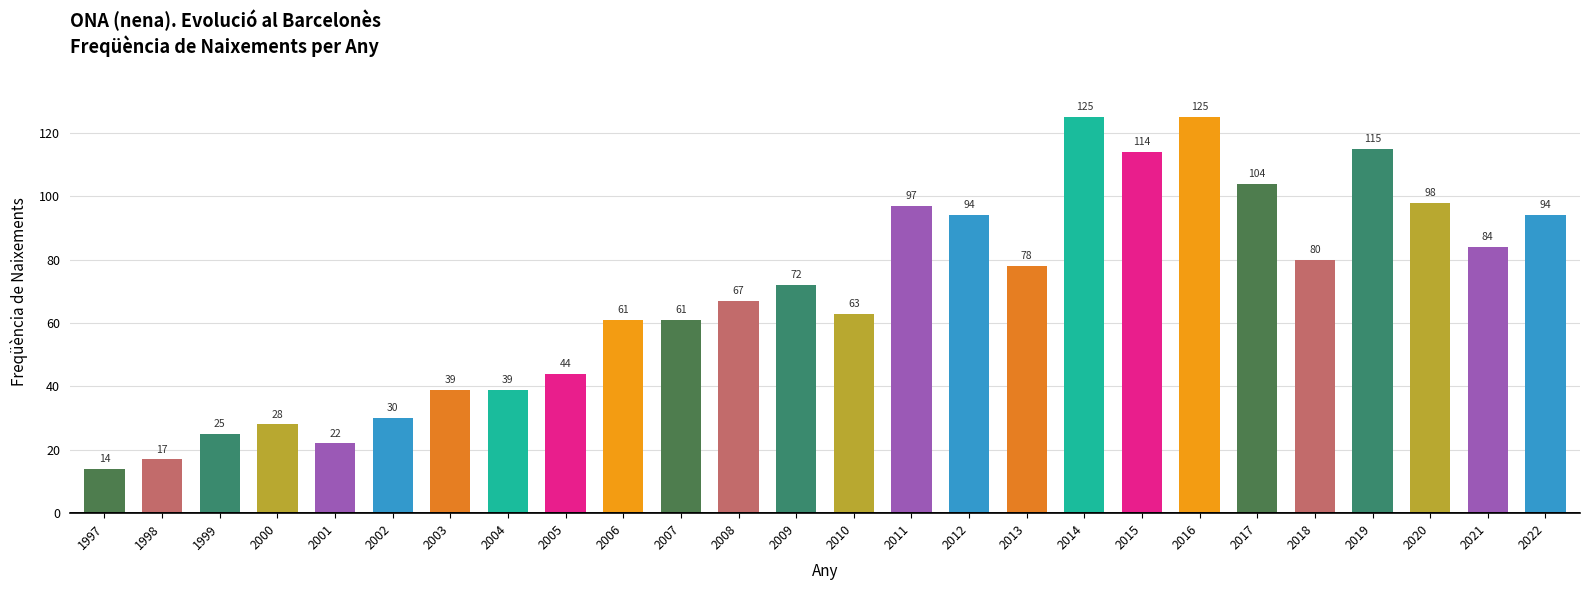

True or false: the data shows 98 at 2020.

True